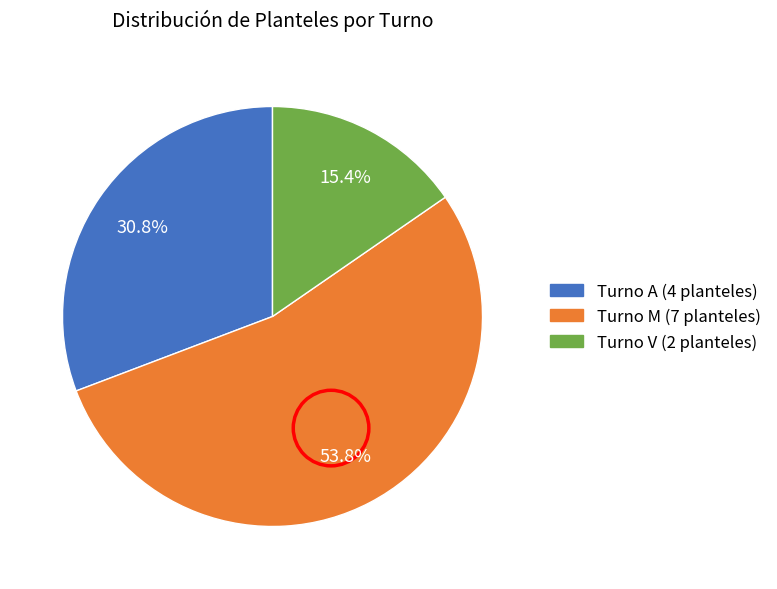

What portion of the pie excludes Turno V?

84.6%